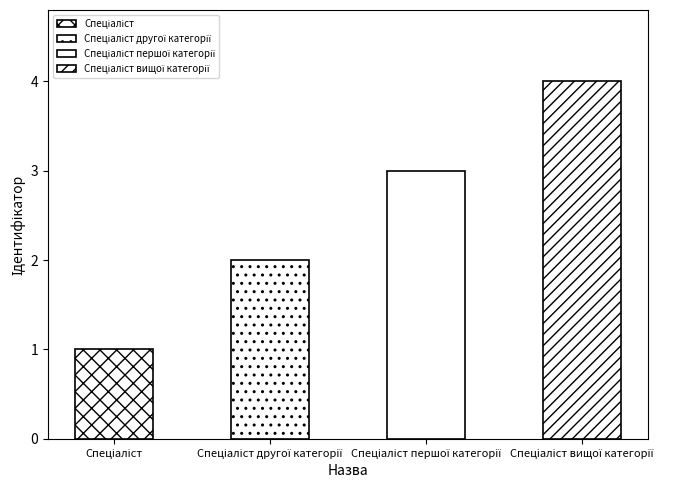

Count the number of values greater than 3.

1